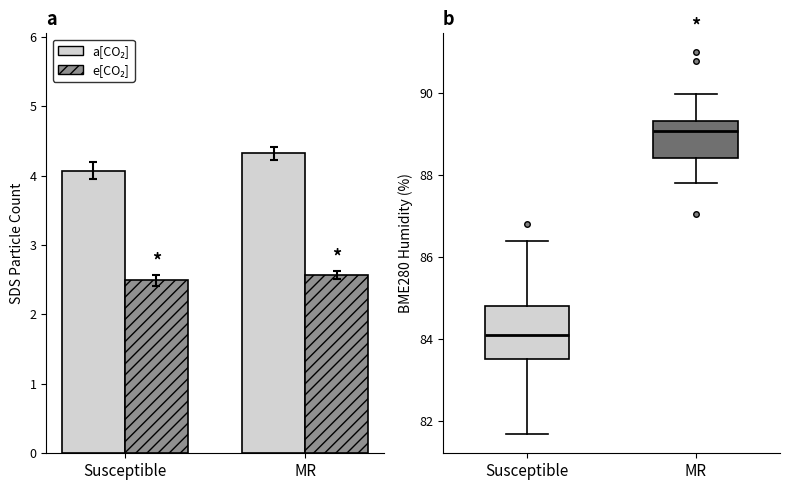

What is the minimum value shown in the chart?

2.5